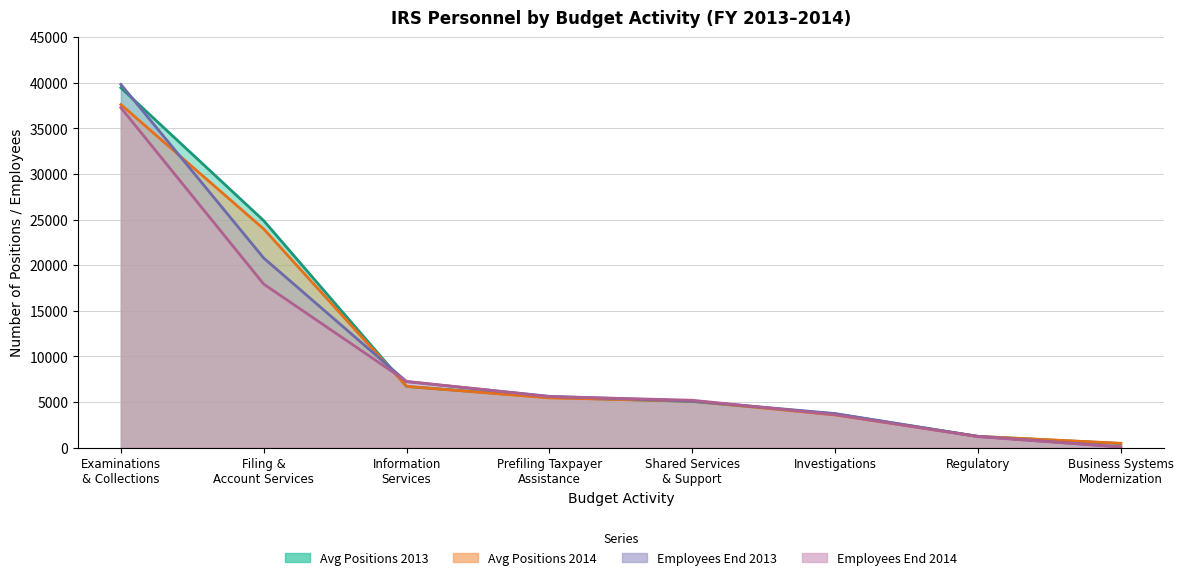

What position from the right is Business Systems
Modernization?

1